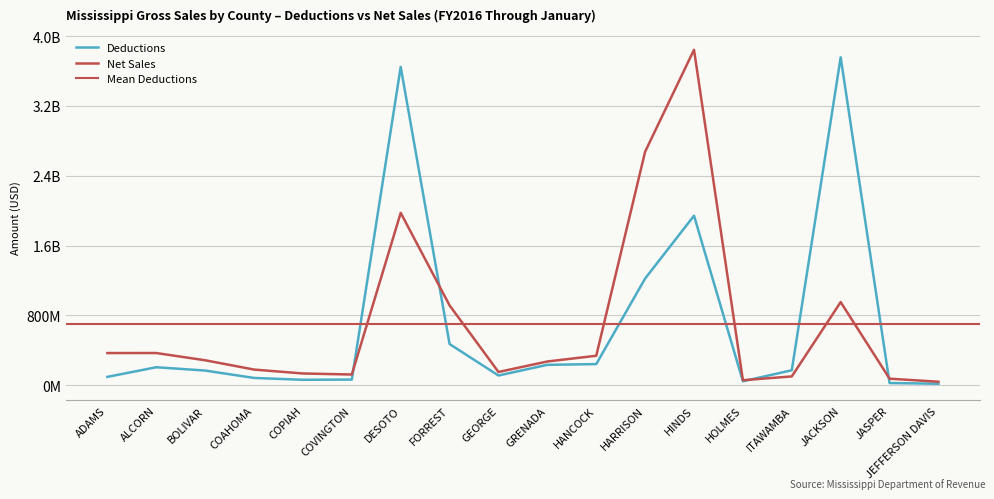

What is the label of the 10th point from the left?

GRENADA